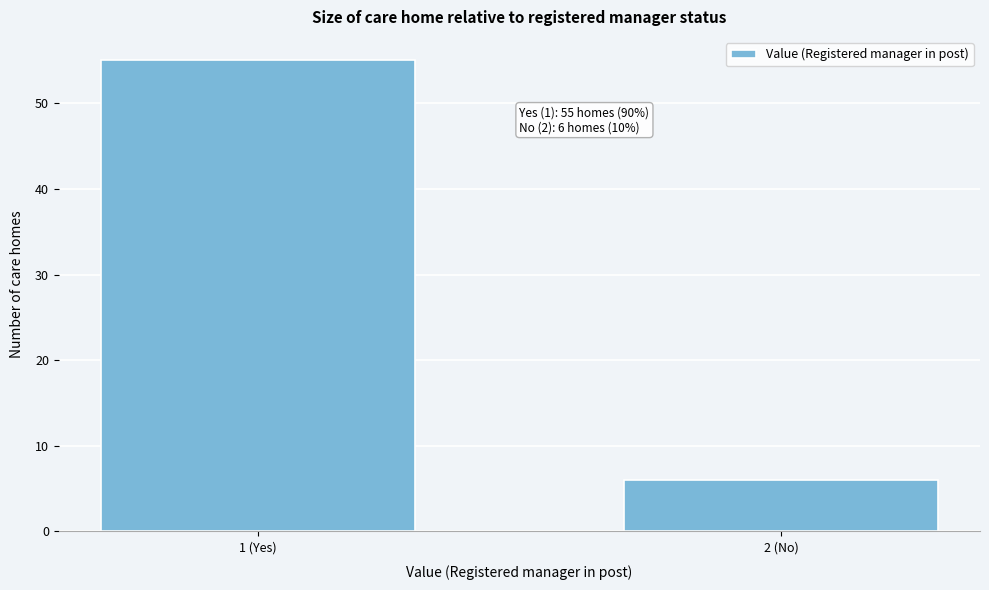

Reading left to right, what are all the values shown in this chart?

55	6